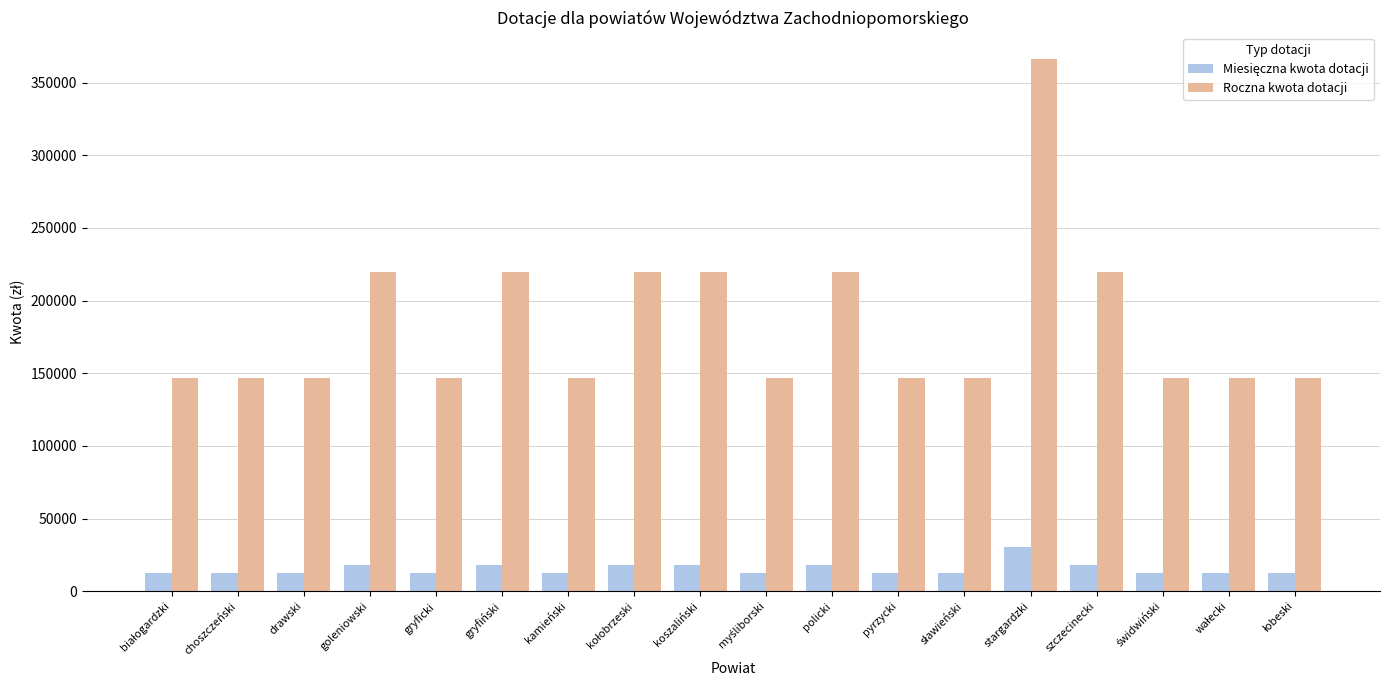

What is the approximate value of Roczna kwota dotacji at kamieński?

146496